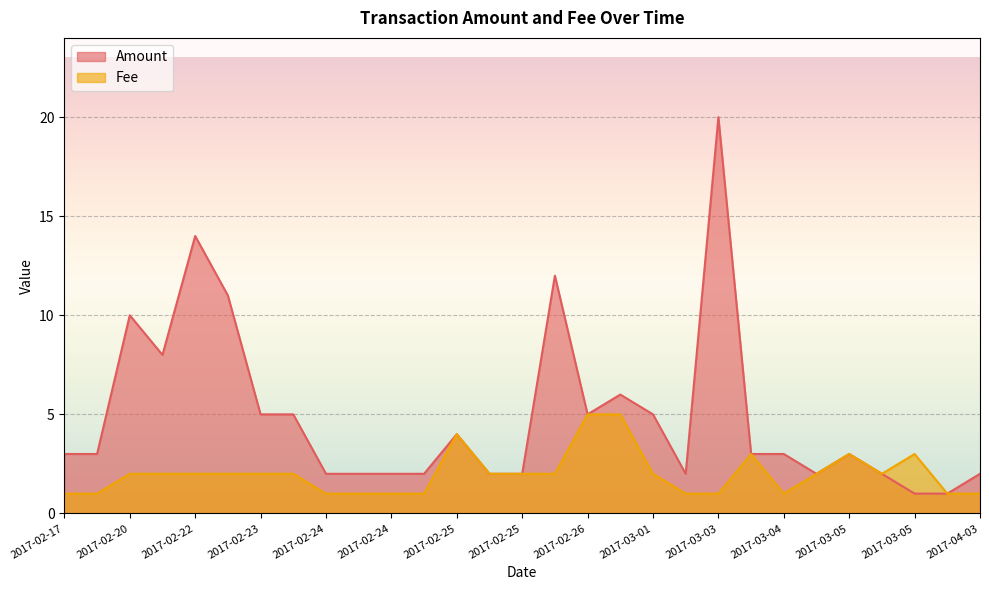

What is the sum of the Fee values at 2017-03-02 and 2017-02-26?

6.0